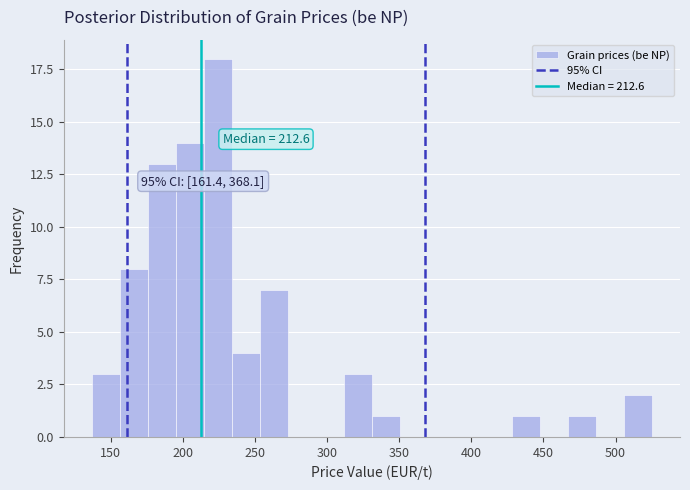

Around what value on the x-axis is the tallest bar? Give the approximate position of its centre, as read against the axis.

225